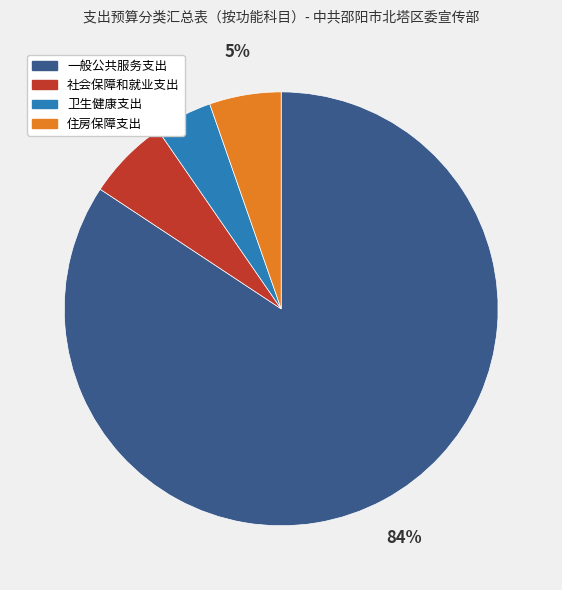

Which has a higher value, 住房保障支出 or 社会保障和就业支出?

社会保障和就业支出